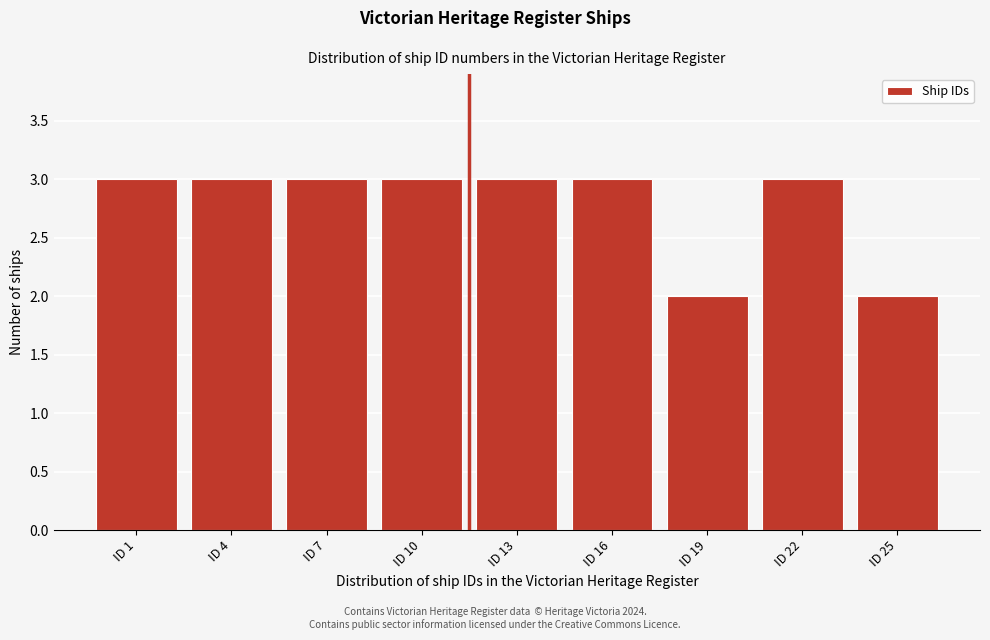

Reading left to right, what are all the values shown in this chart?

3	3	3	3	3	3	2	3	2